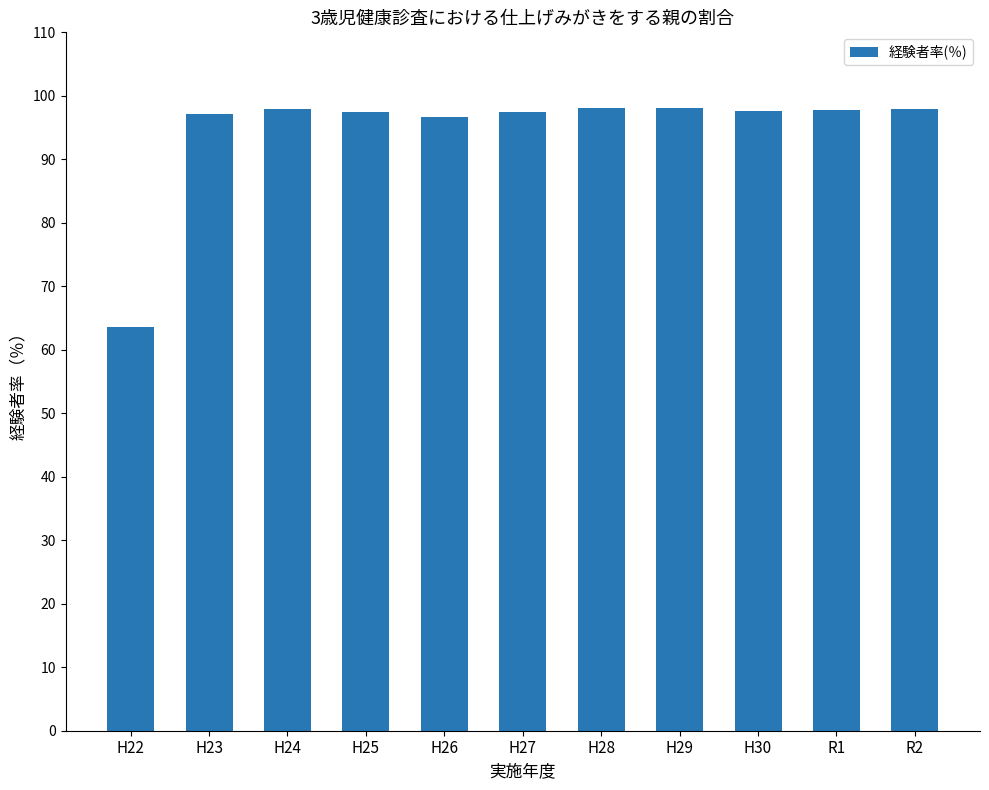

What is the difference between the values at H28 and R2?

0.1